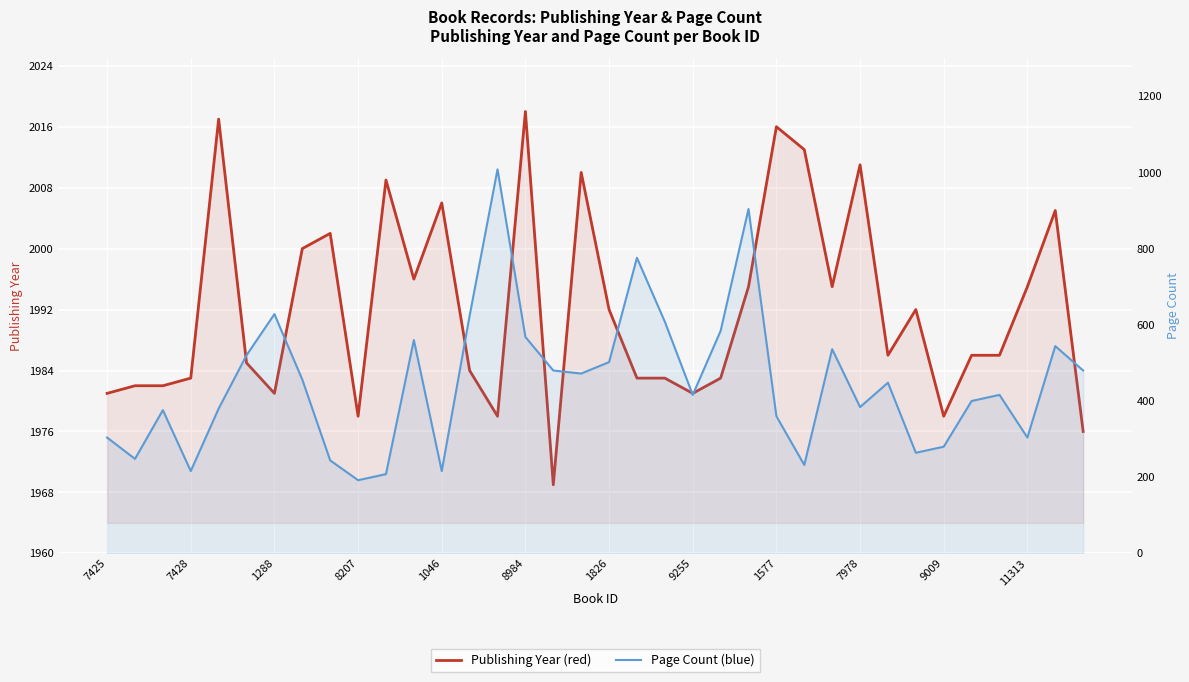

What is the average value of the Publishing Year series?

1992